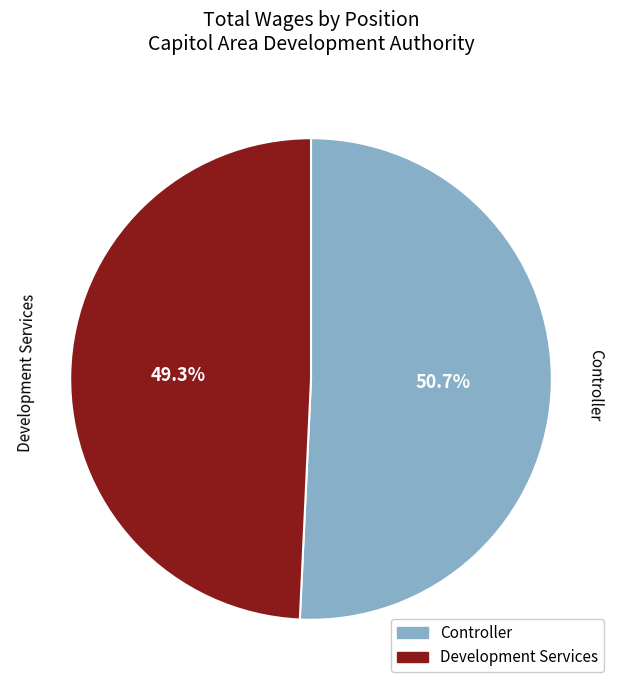

To the nearest percent, what is the difference between the largest and smallest slice percentages?

1%